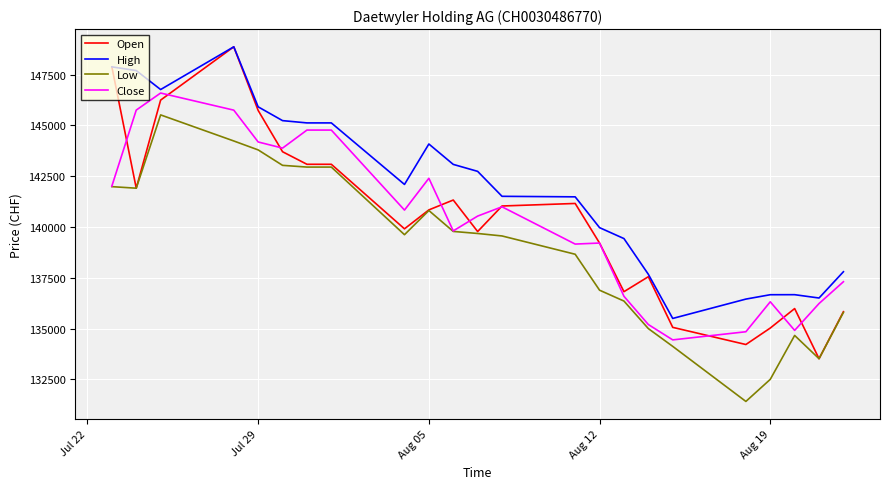

True or false: High and Low cross at least once.

False